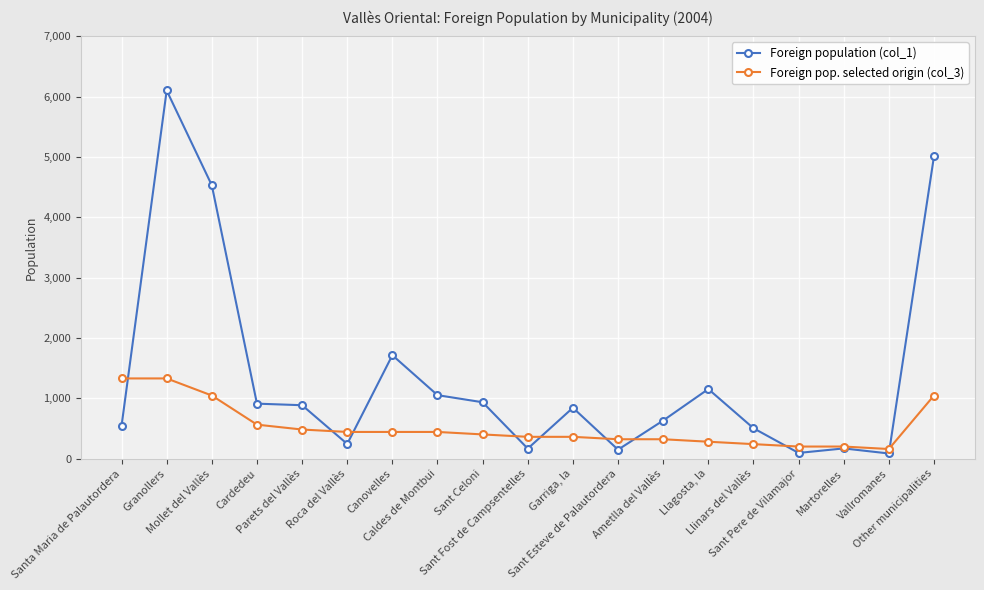

Which series ends up on top after the final intersection of Foreign pop. selected origin (col_3) and Foreign population (col_1)?

Foreign population (col_1)